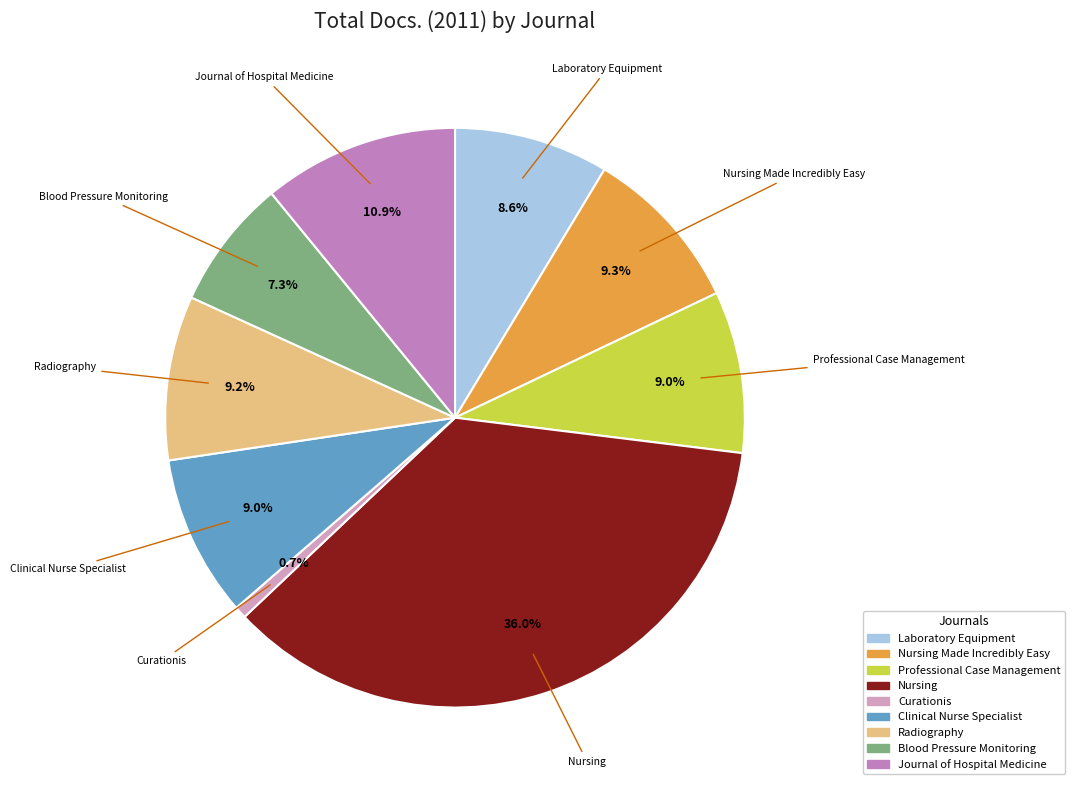

Does any single category account for the majority?

No